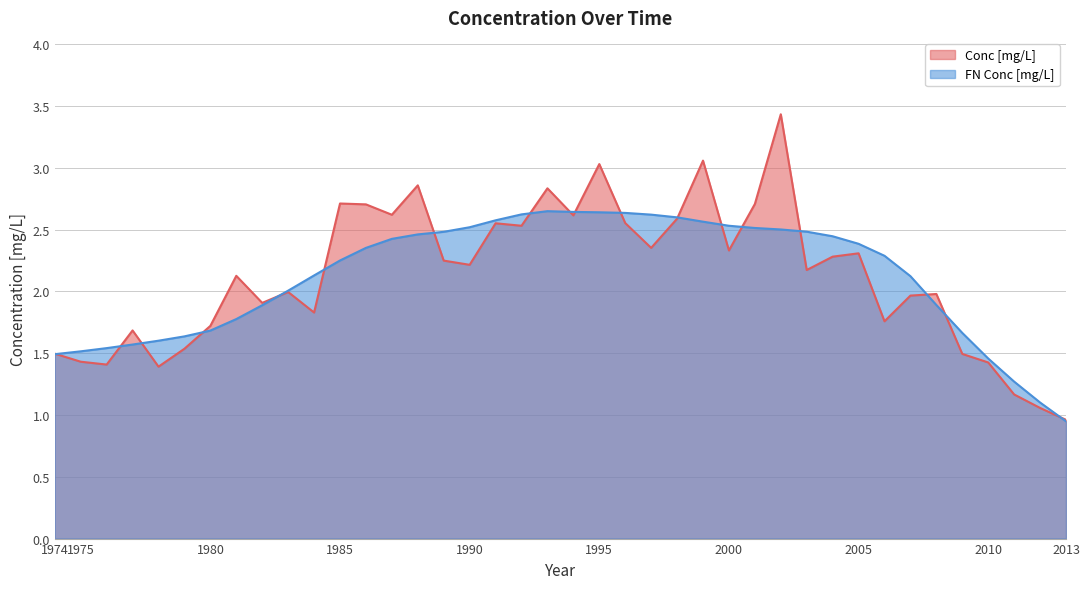

True or false: FN Conc [mg/L] and Conc [mg/L] intersect in this chart.

True